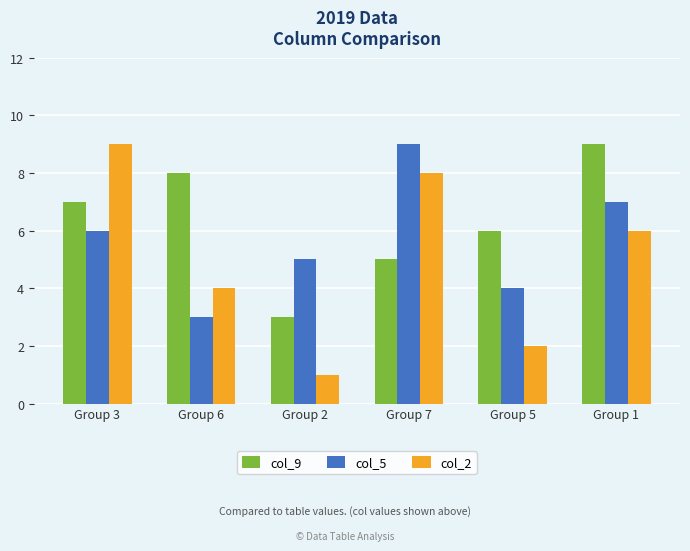

What is the total value across all series at Group 3?

22